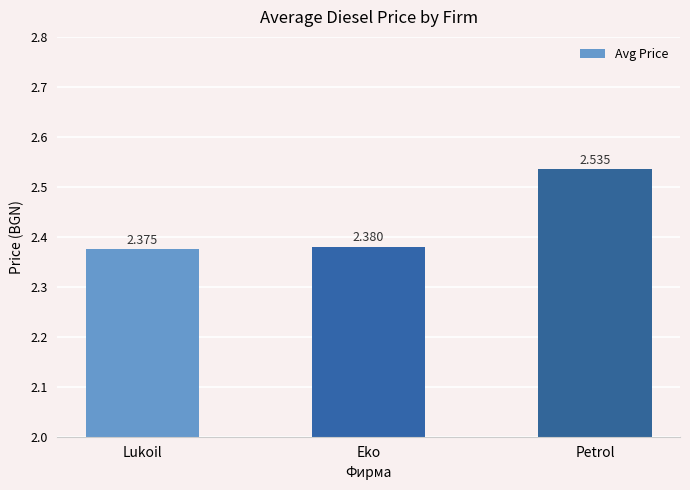

Where is the data nearest to the value 2?

Lukoil